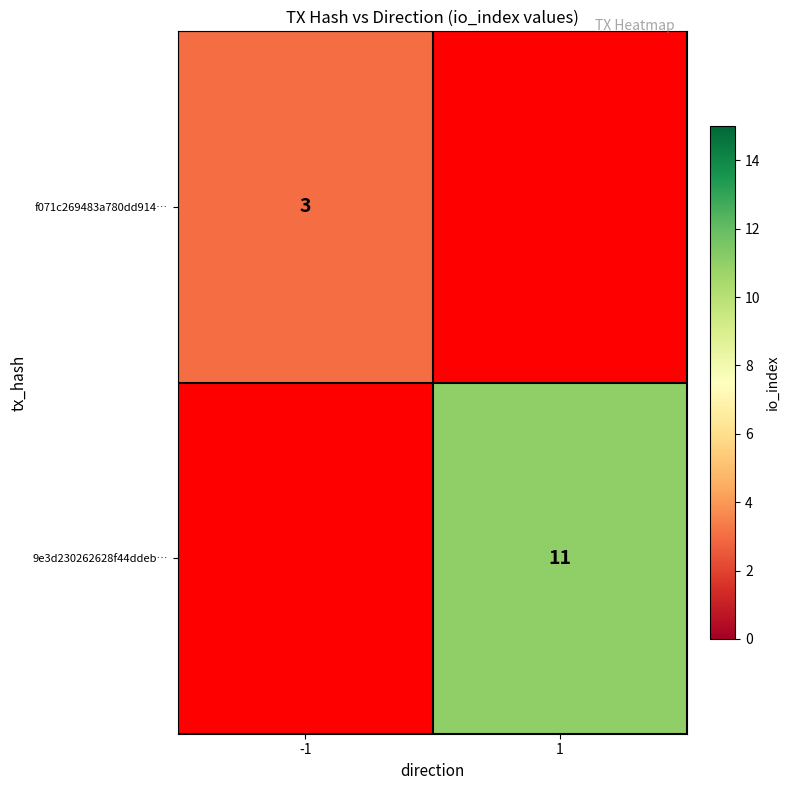

The f071c269483a780dd914… series shows 3 at -1. True or false?

True